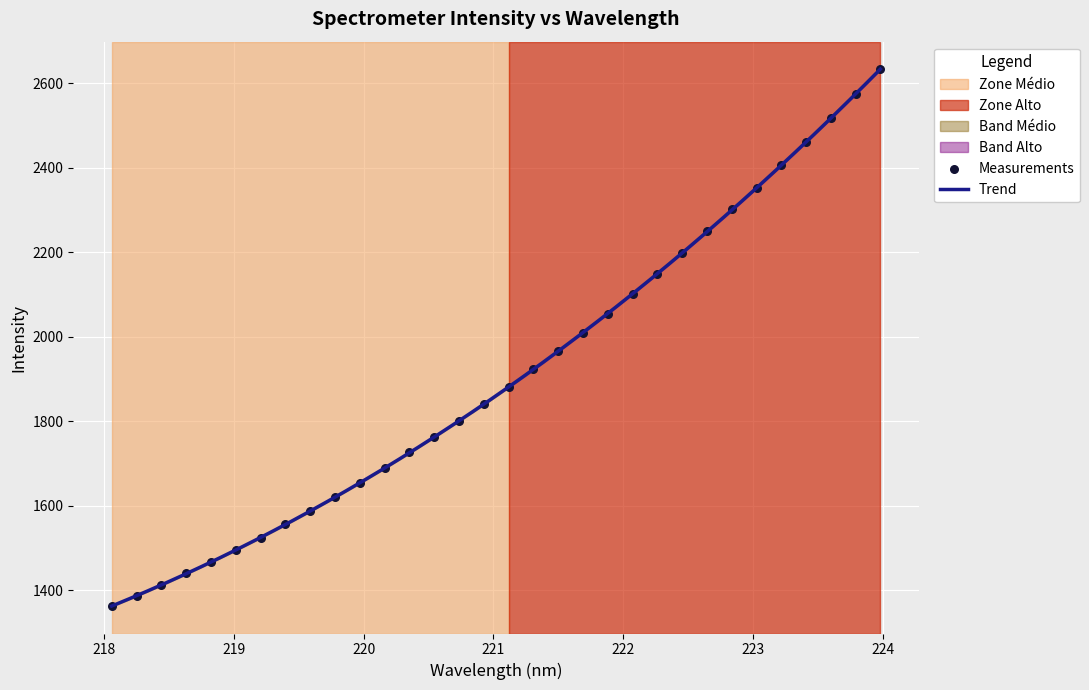

What is the ratio of the value at 220.1623 to the value at 219.9712?

1.0